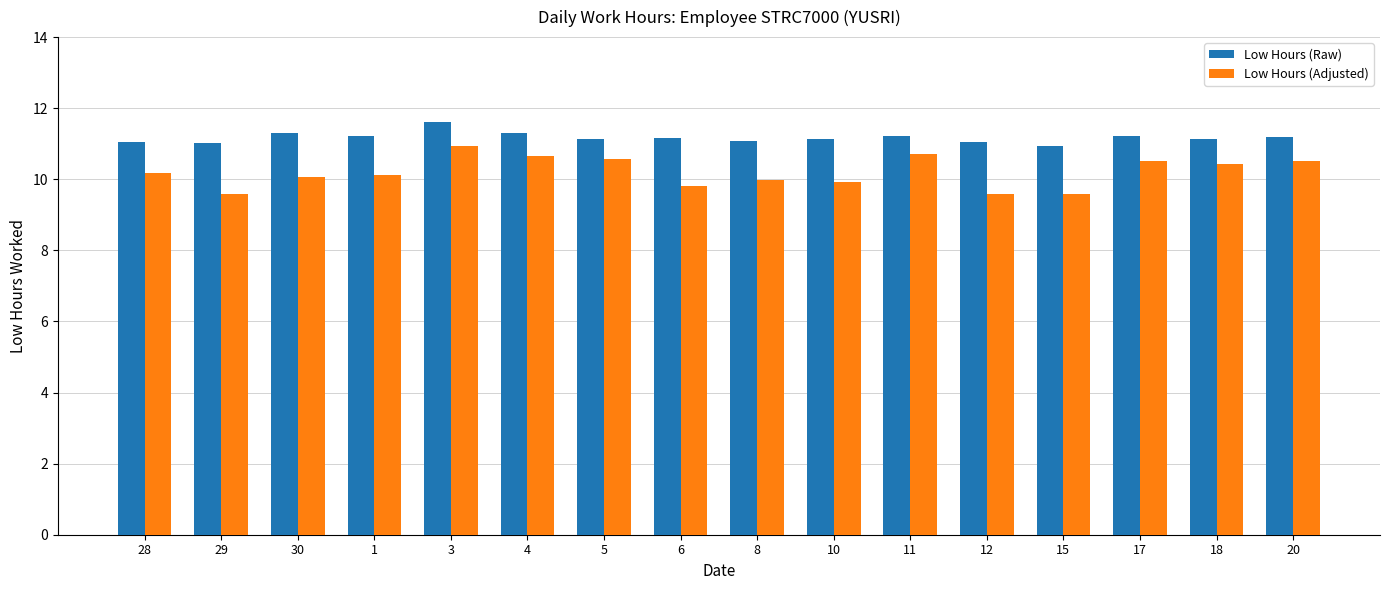

What is the approximate value of Low Hours (Raw) at 29?

11.0